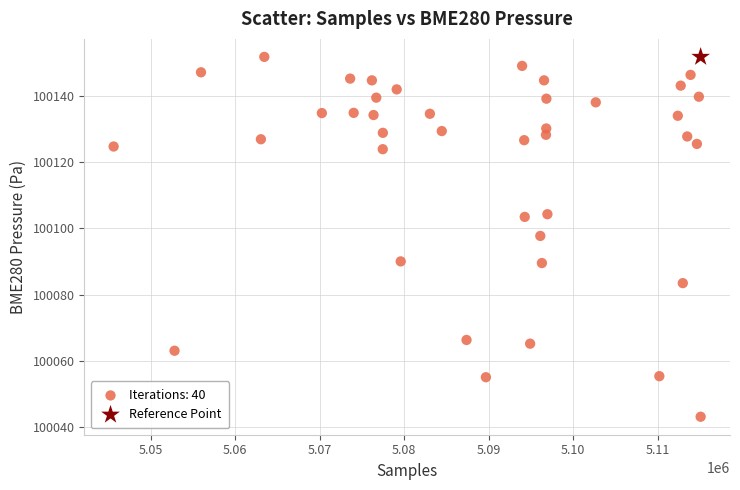

What are all the series names shown in the legend?

Iterations: 40, Reference Point